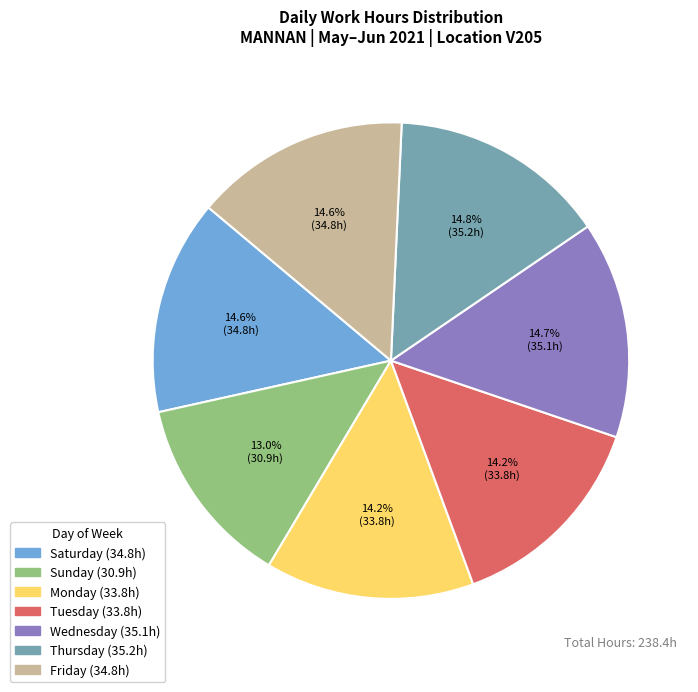

To the nearest percent, what is the average slice percentage?

14%